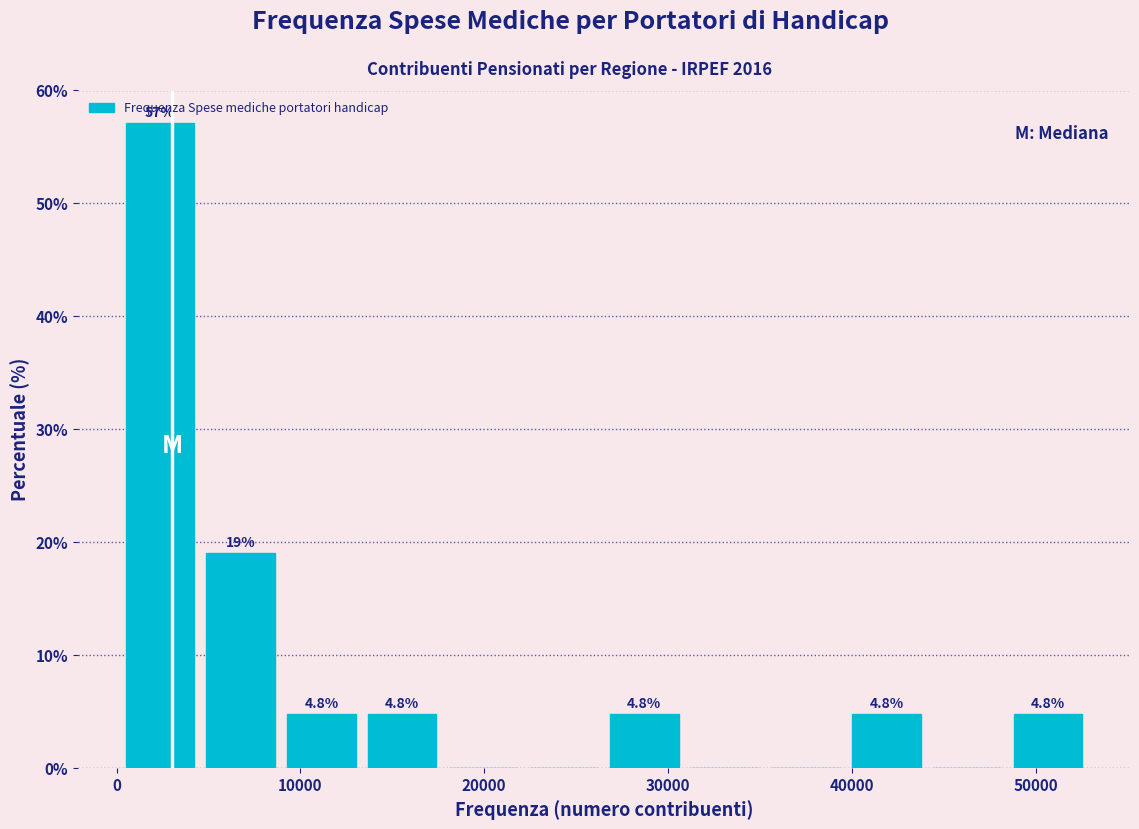

Over which range of the x-axis is the bar tallest?

0 to 5000